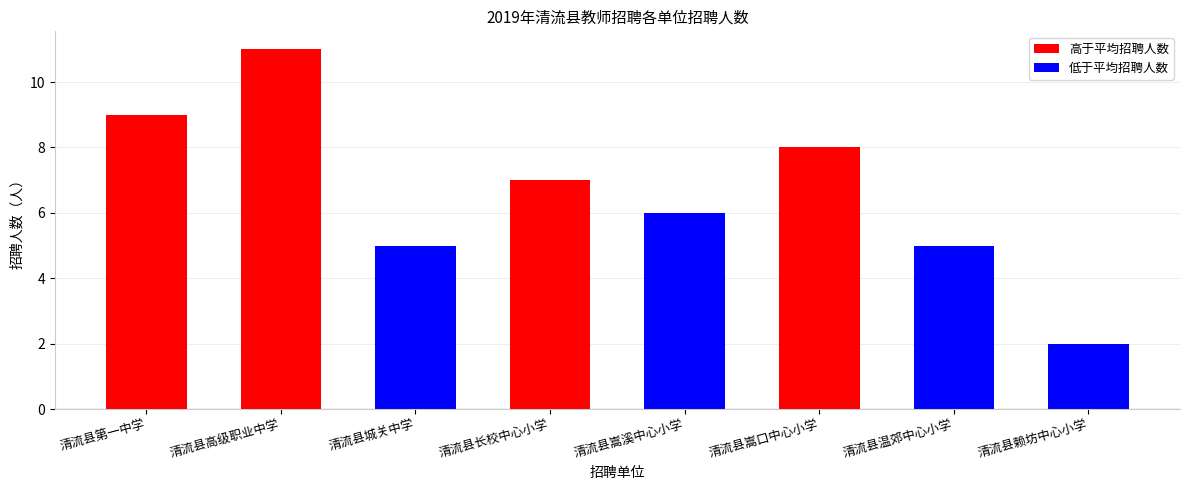

How many values are between 5 and 9?

6